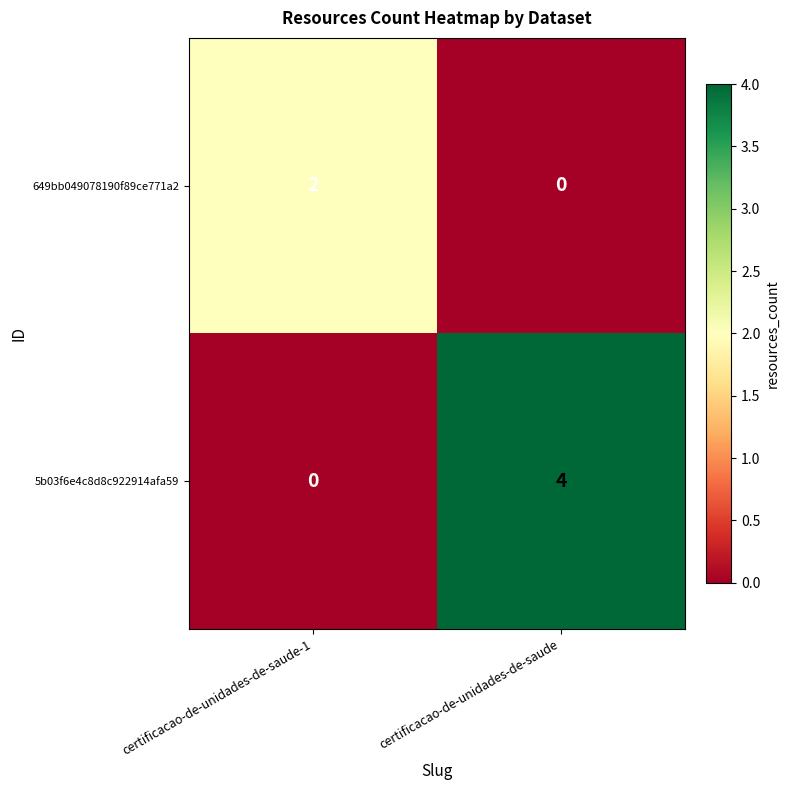

The value of 649bb049078190f89ce771a2 at certificacao-de-unidades-de-saude is -1. True or false?

False